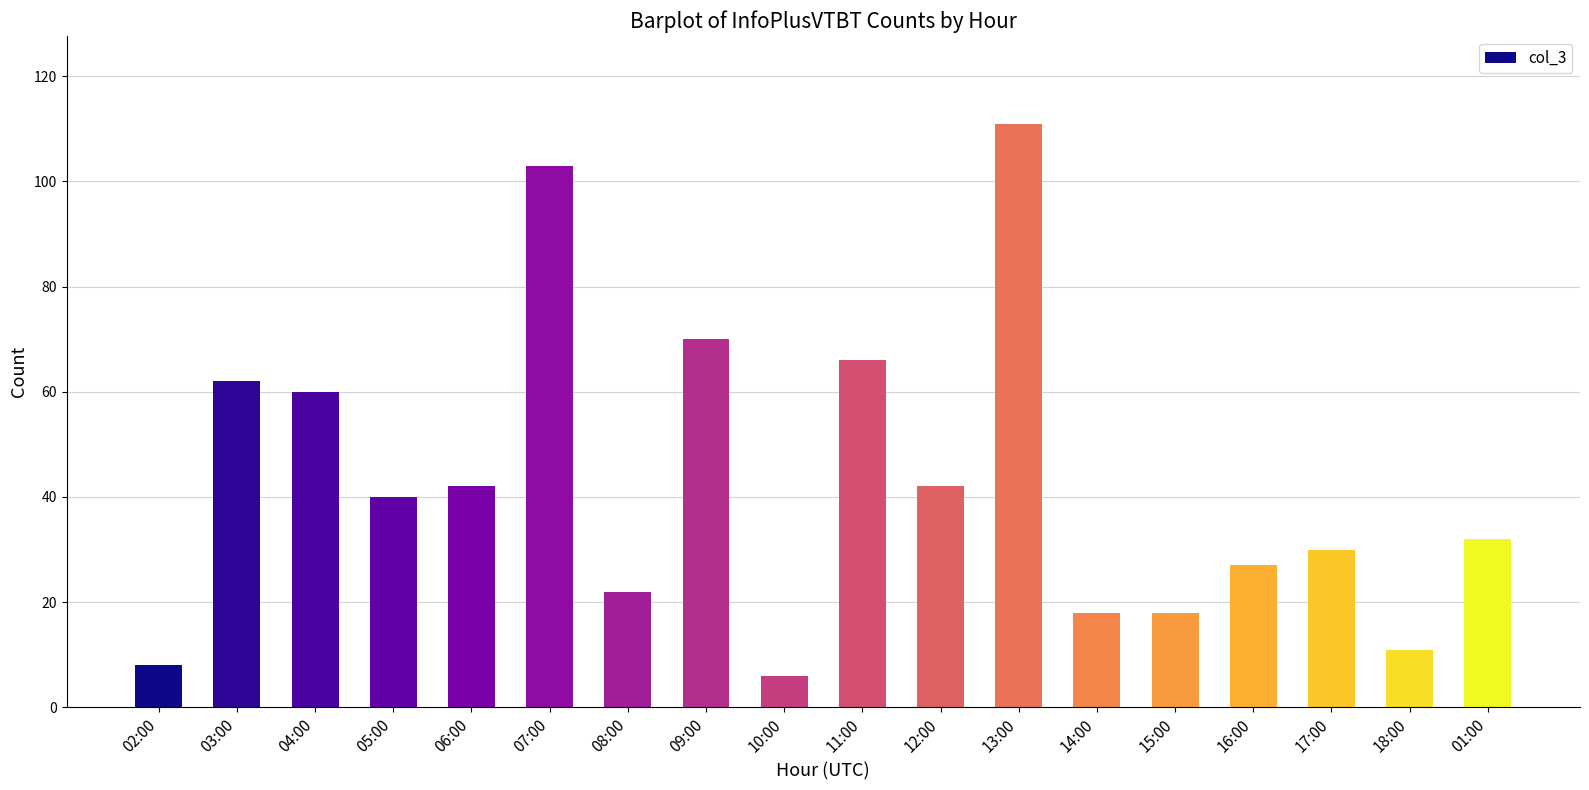

What is the maximum value shown in the chart?

111